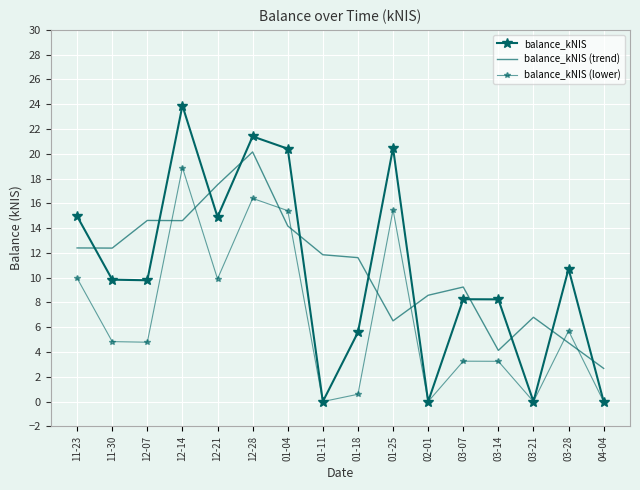

Where is balance_kNIS (lower) nearest to the value 9?

12-21